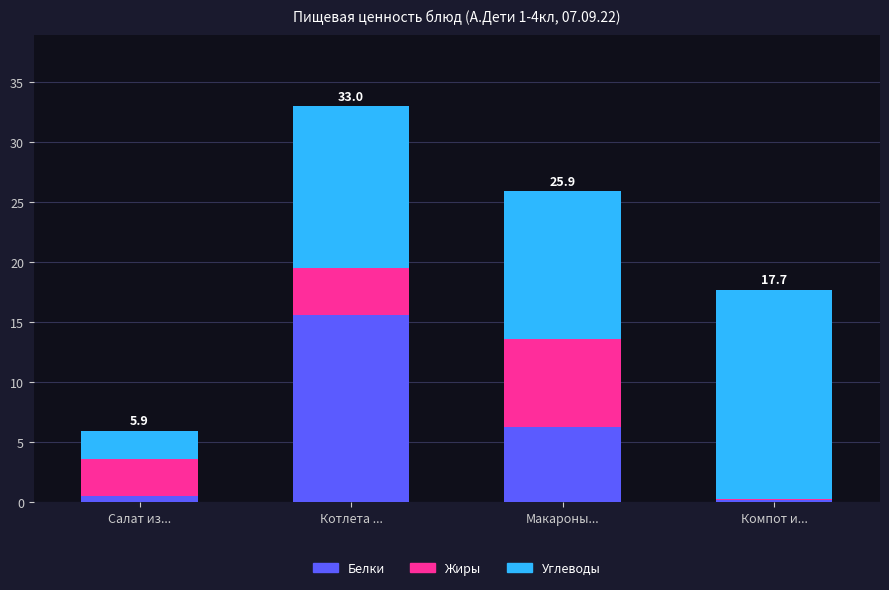

What is the maximum value for Белки?

15.6